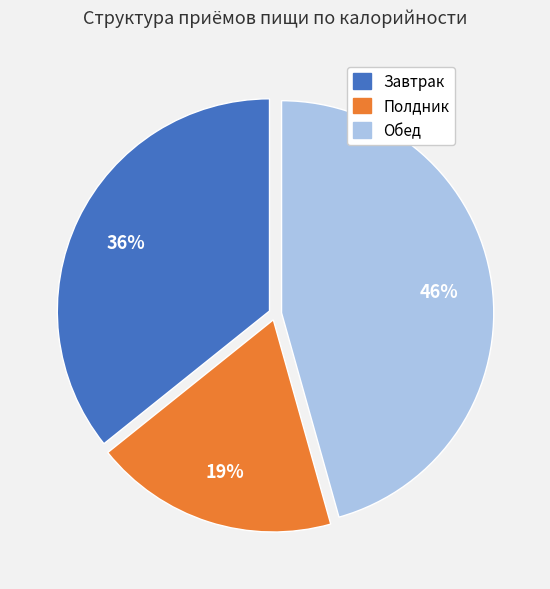

Does any single category account for the majority?

No